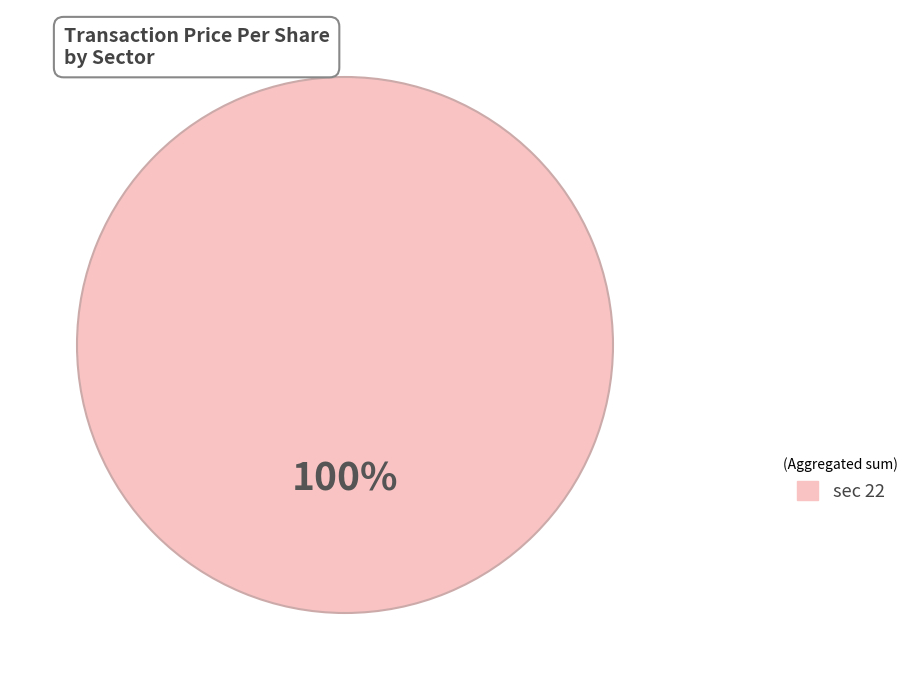

Does any single category account for the majority?

Yes